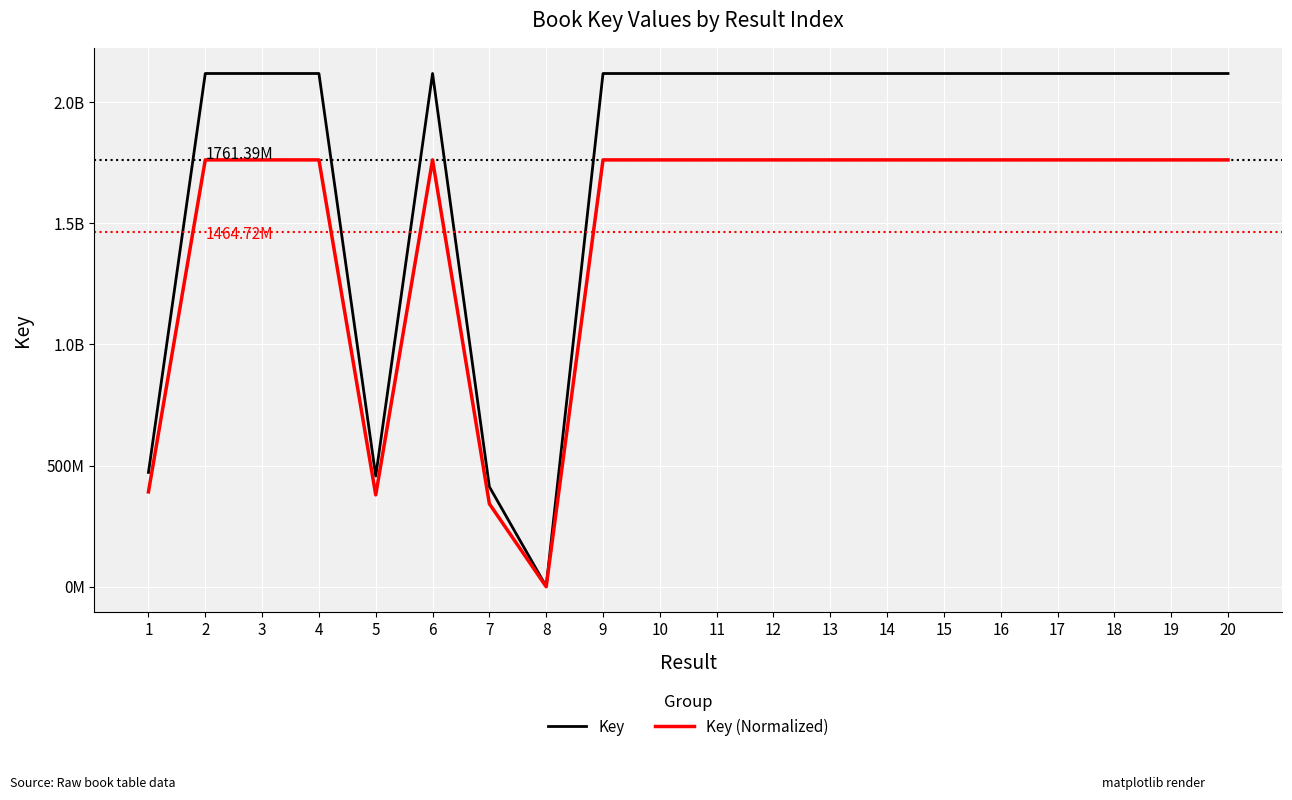

Reading left to right, extract all data points from this chart.

Key: 471632018.0	2117907043.0	2117901590.0	2117857861.0	456617754.0	2117895284.0	412506792.0	1209258.0	2117861095.0	2117856987.0	2117861082.0	2117861004.0	2117861043.0	2117858990.0	2117861056.0	2117861017.0	2117861069.0	2117861030.0	2117859654.0	2117859667.0
Key (Normalized): 391458411.1	1761392564.7	1761388027.0	1761351638.3	378964415.4	1761382779.5	342257843.0	0.0	1761354329.5	1761350911.0	1761354318.6	1761354253.7	1761354286.2	1761352577.8	1761354297.0	1761354264.5	1761354307.8	1761354275.4	1761353130.3	1761353141.2